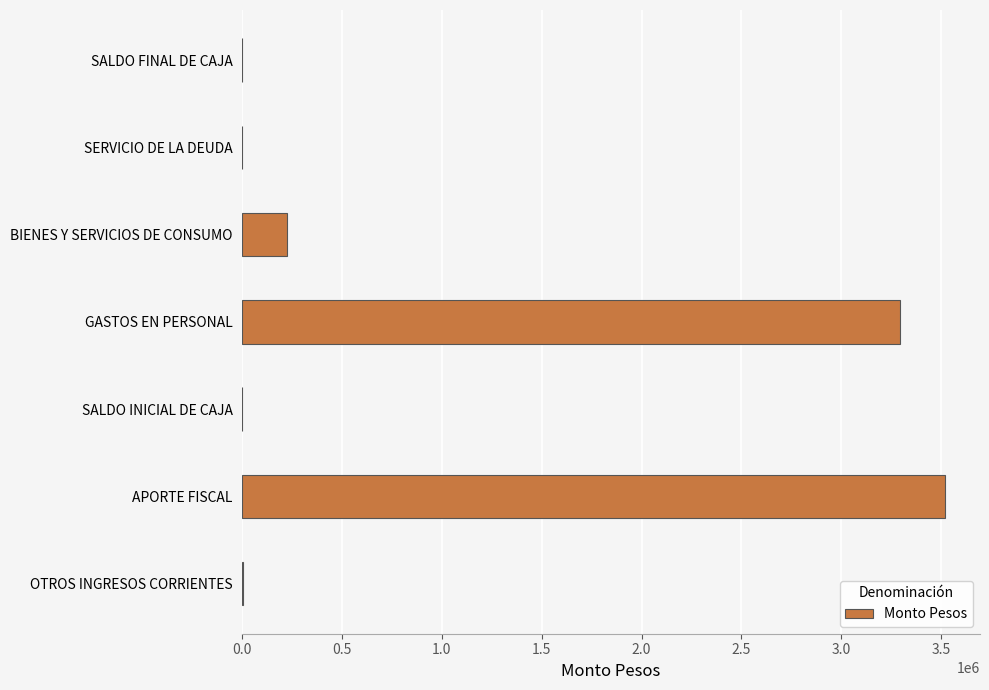

Between BIENES Y SERVICIOS DE CONSUMO and SALDO INICIAL DE CAJA, which is larger?

BIENES Y SERVICIOS DE CONSUMO